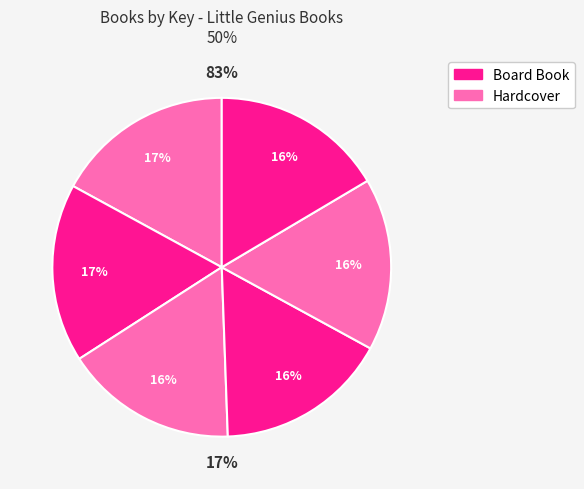

How many slices are in this pie chart?

6